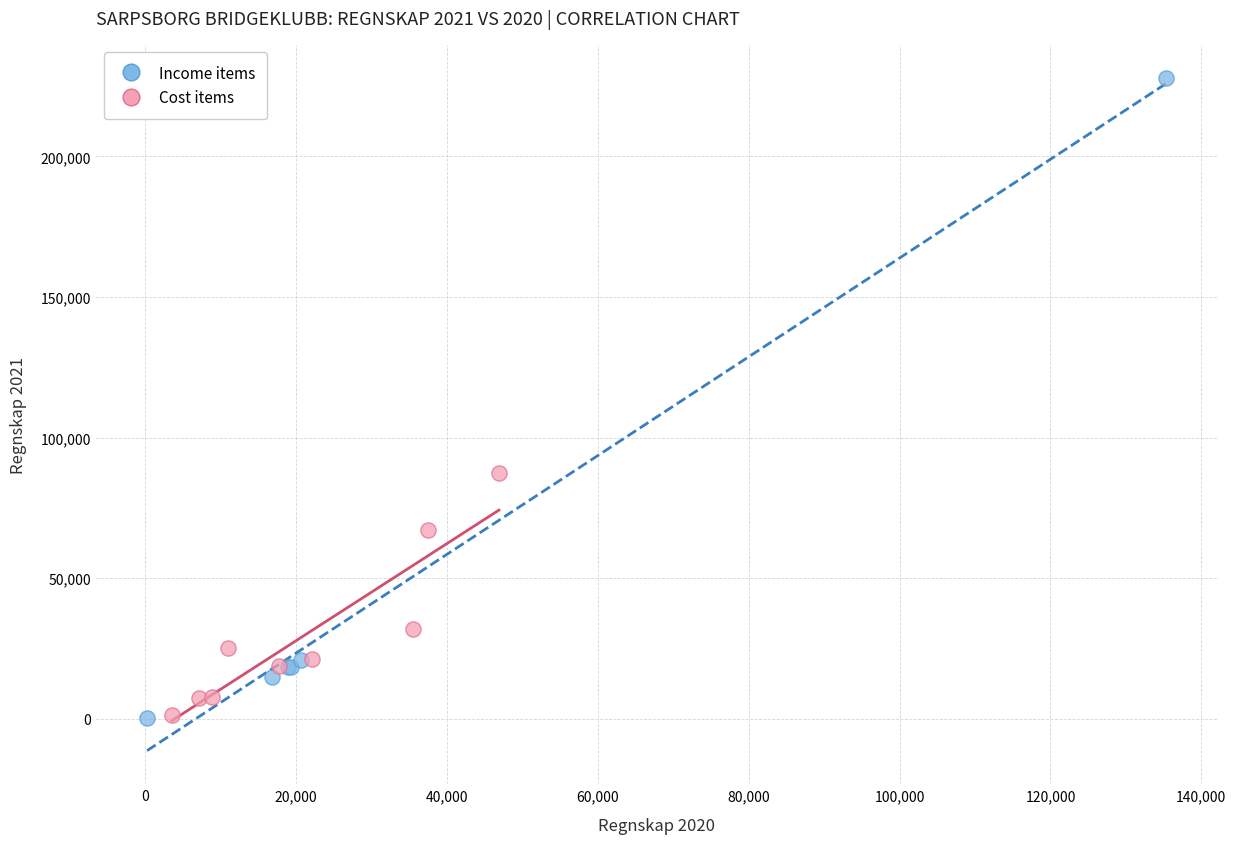

What are all the series names shown in the legend?

Income items, Cost items